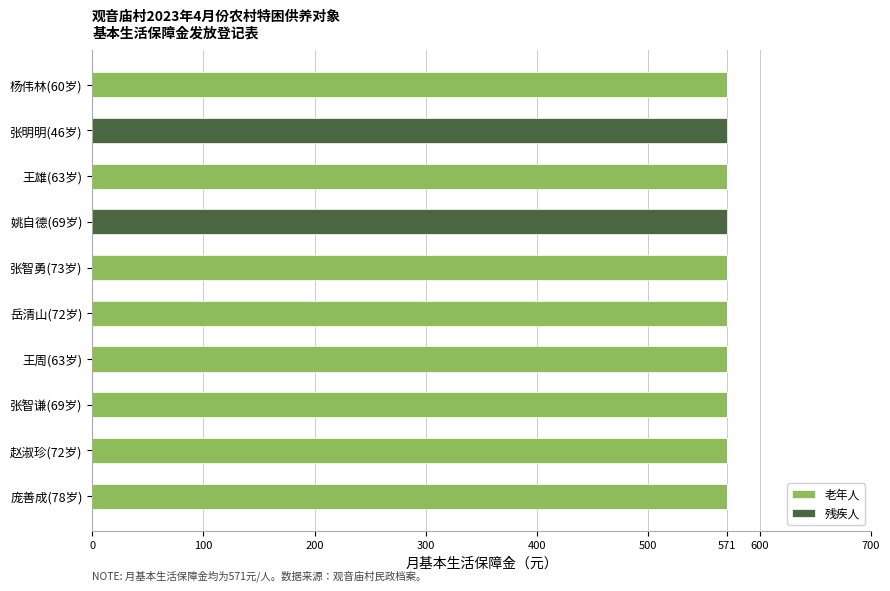

The 老年人 series shows 571 at 庞善成(78岁). True or false?

True